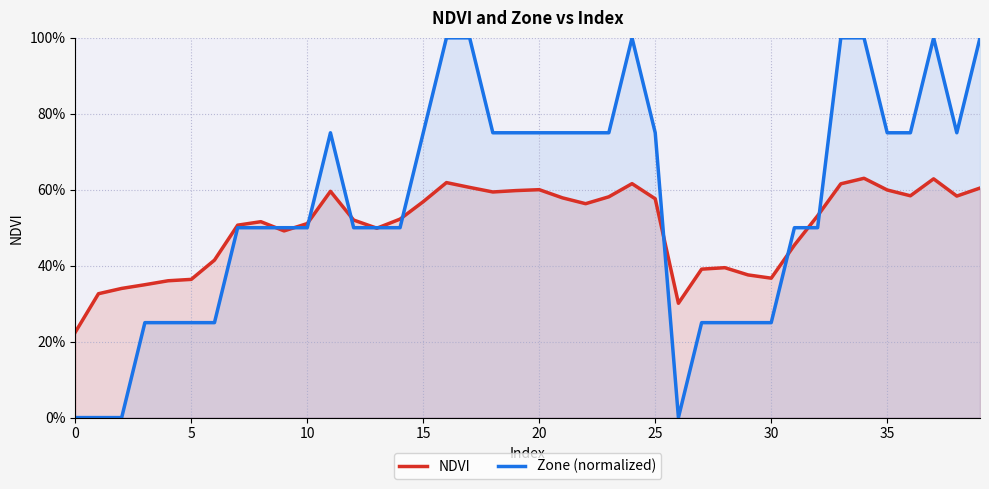

Count the Zone (normalized) values in the range 0 to 1.

40